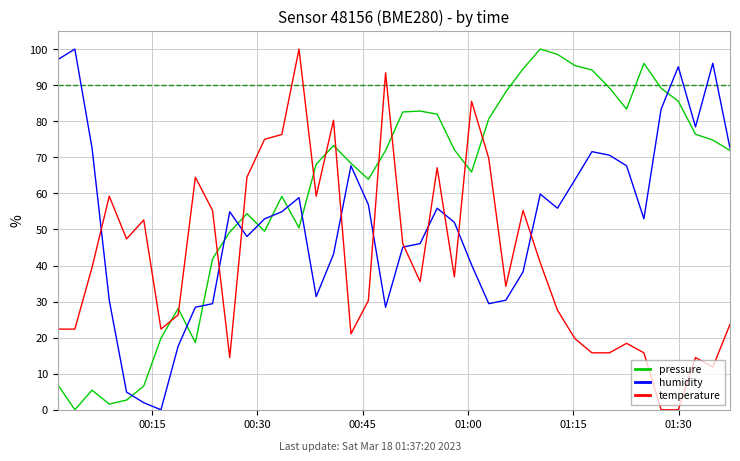

Which series ends up on top after the final intersection of pressure and temperature?

pressure